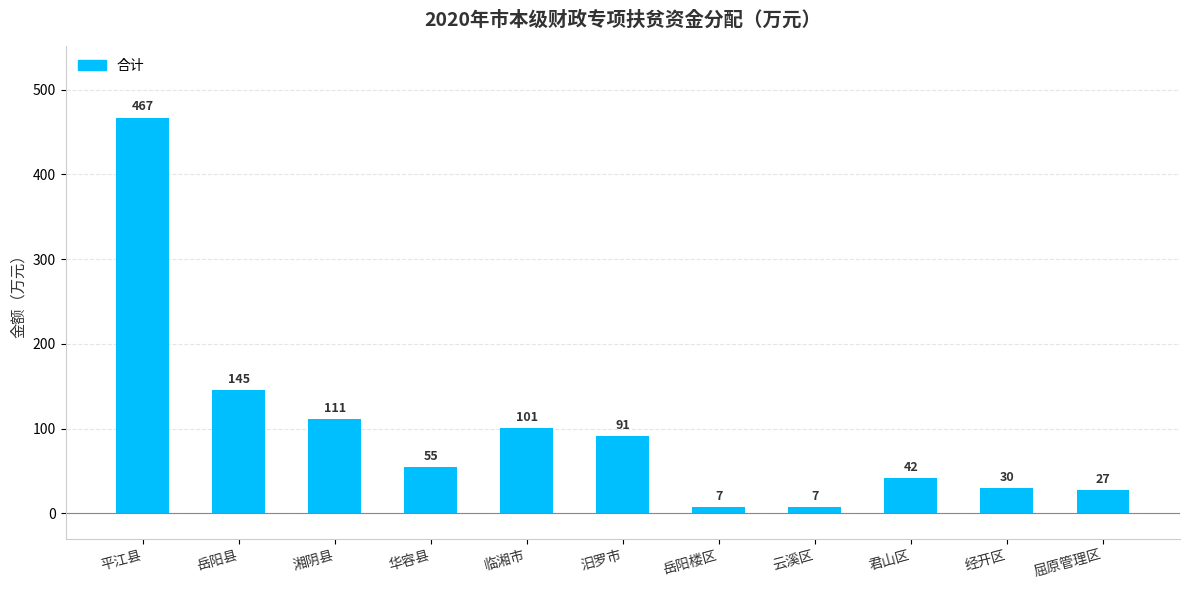

What is the difference between the values at 岳阳县 and 屈原管理区?

118